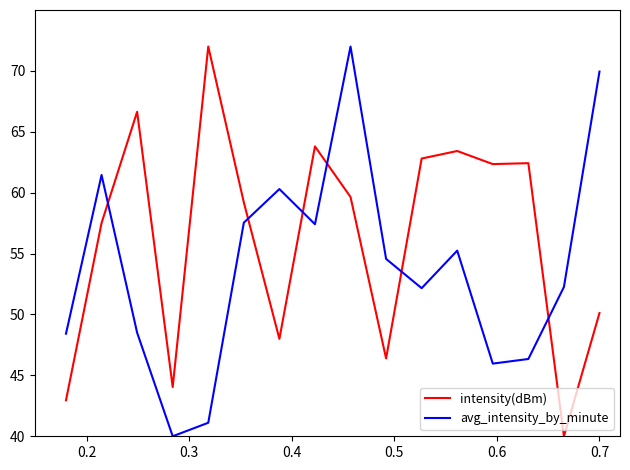

True or false: avg_intensity_by_minute and intensity(dBm) intersect in this chart.

True